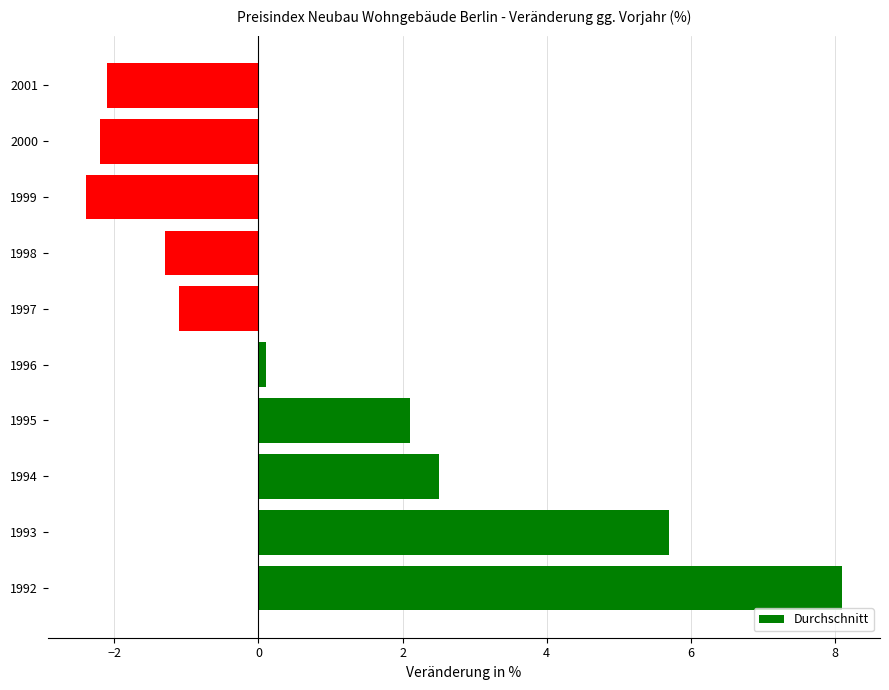

What is the change in value from 1992 to 1993?

-2.4